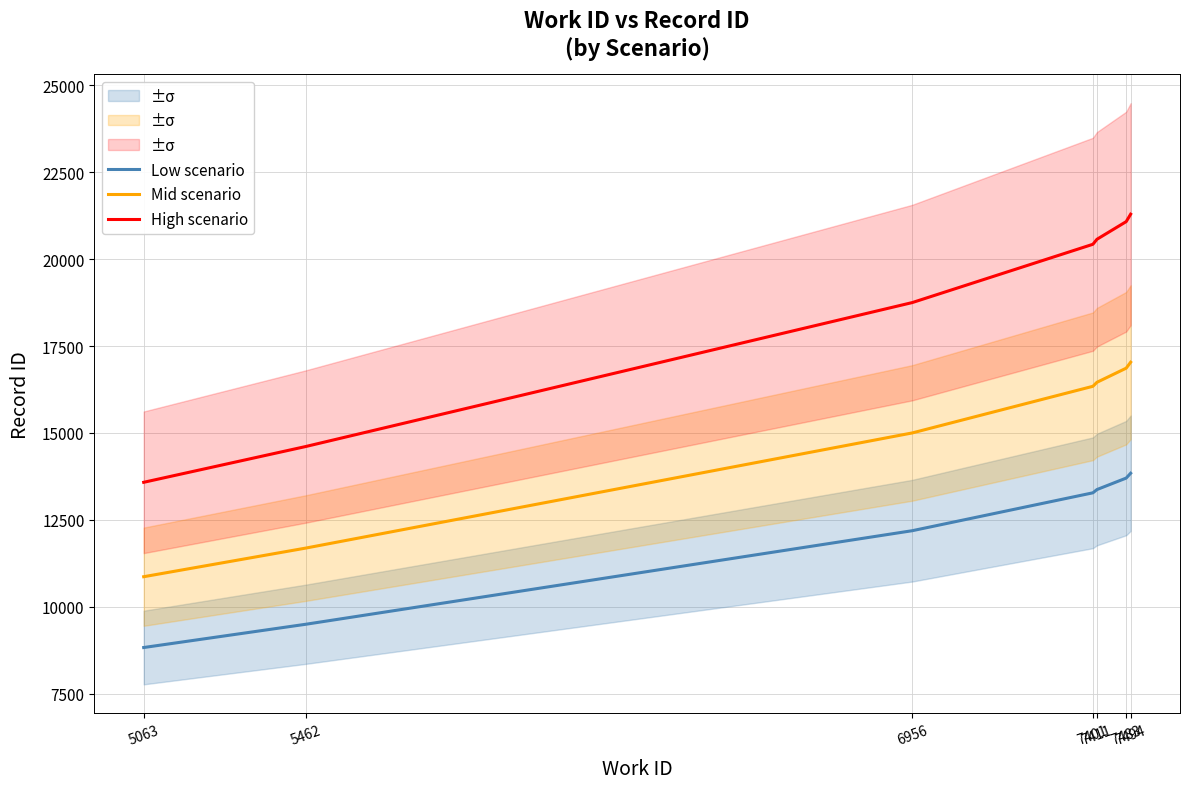

Reading right to left, what are all the values shown in this chart?

Low scenario: 7494=13840.5	7483=13701.4	7411=13371.1	7401=13277.6	6956=12187.5	5462=9495.9	5063=8827.0
Mid scenario: 7494=17034.4	7483=16863.2	7411=16456.8	7401=16341.6	6956=15000.0	5462=11687.2	5063=10864.0
High scenario: 7494=21293.0	7483=21079.0	7411=20571.0	7401=20427.0	6956=18750.0	5462=14609.0	5063=13580.0